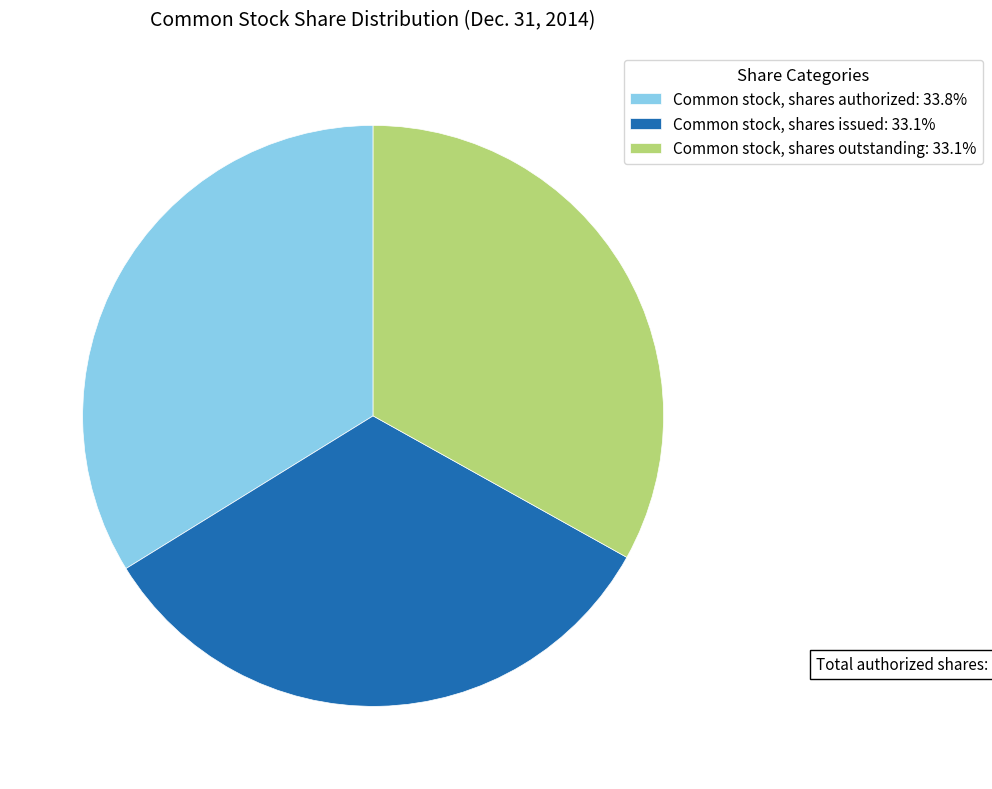

Which has a higher value, Common stock, shares outstanding or Common stock, shares authorized?

Common stock, shares authorized